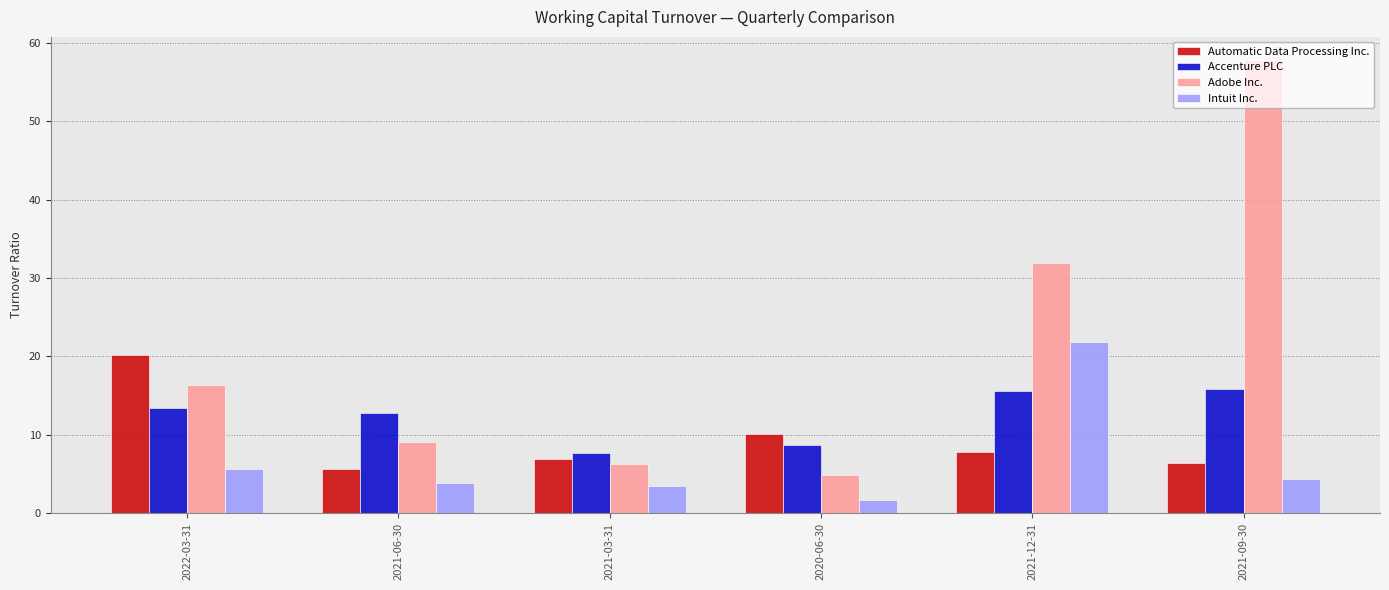

What is the average value of the Accenture PLC series?

12.3